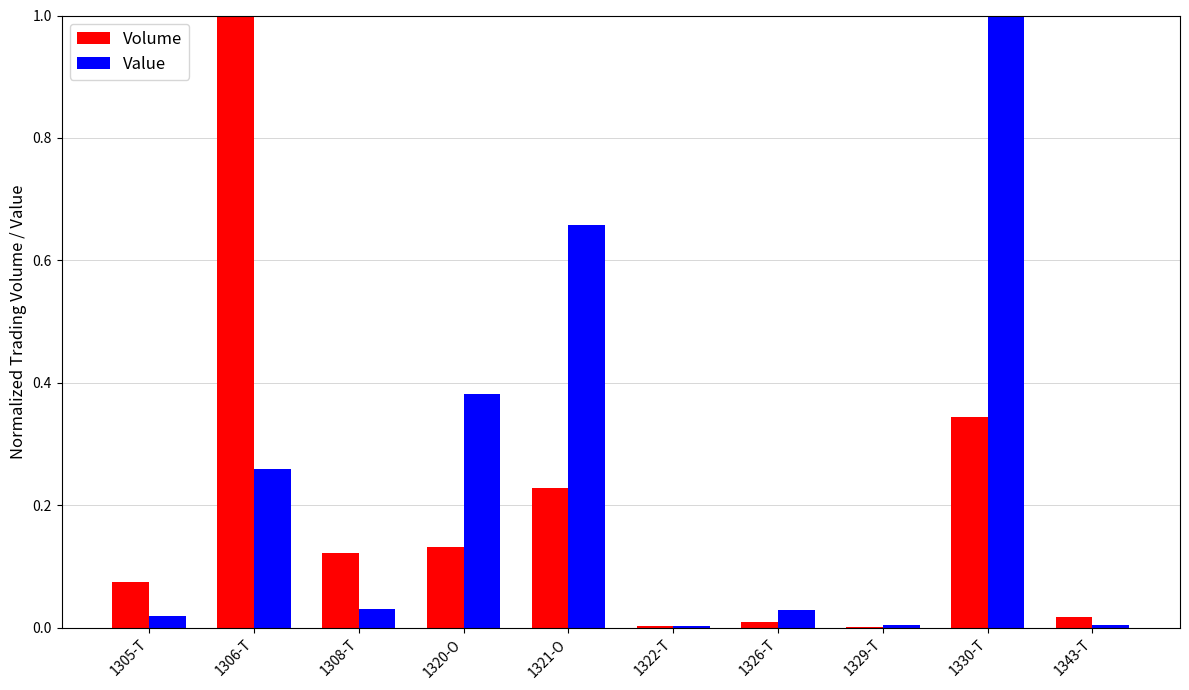

Is it true that Volume equals 0.0 at 1308-T?

False